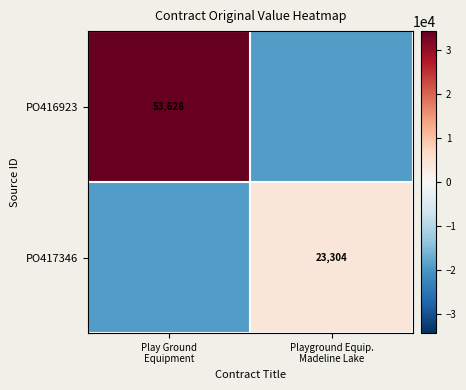

How many values in PO416923 are above zero?

1